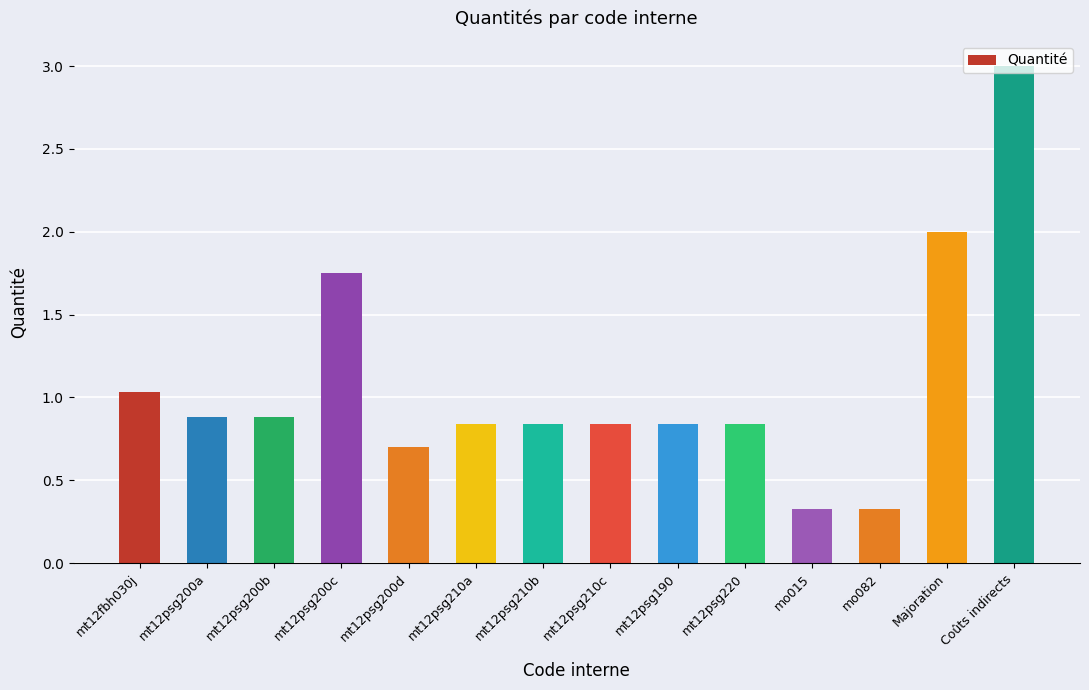

What is the sum of the values at mt12psg200c and mt12psg200d?

2.5